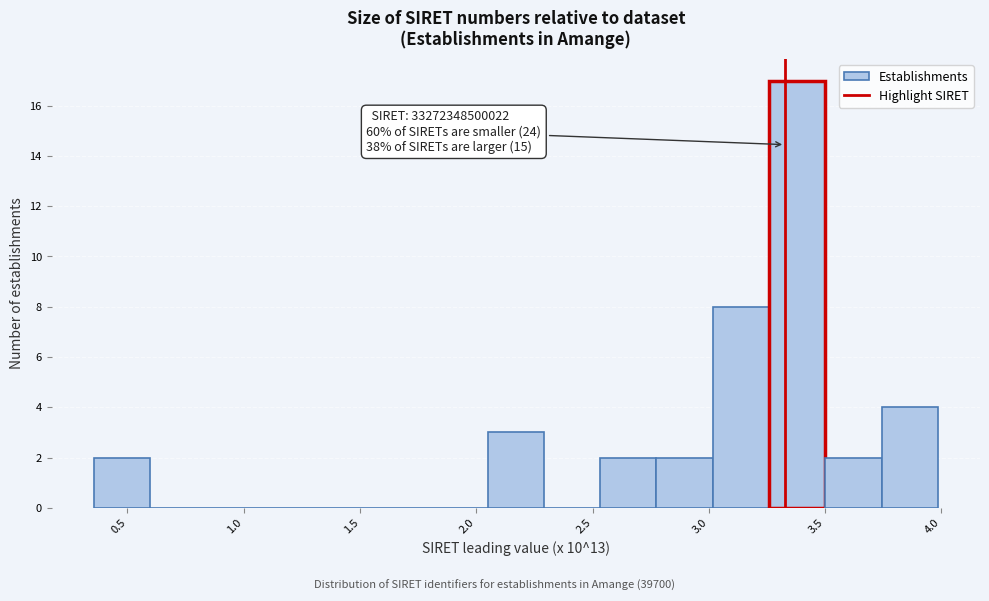

Which range on the x-axis has the tallest bar?

3.25 to 3.50